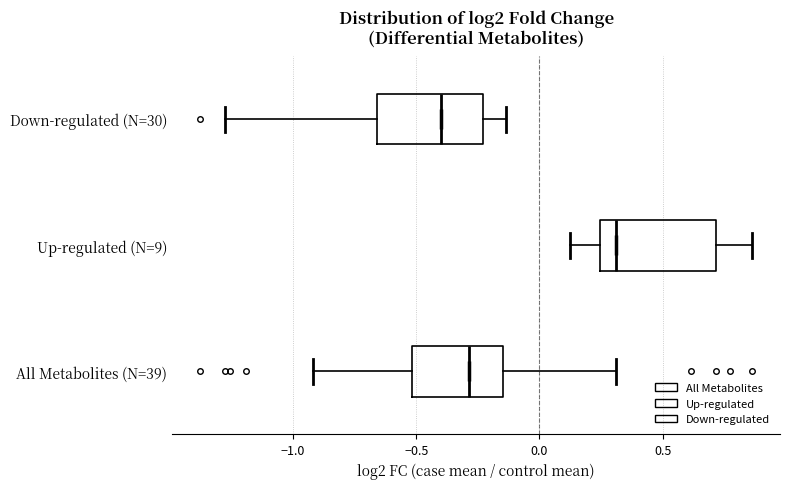

Reading bottom to top, read every box against the x-axis: the position of its median line, the range the box covers, and the ends of its whiskers. The values are not printed on the chart, so give them approximately, as read against the axis.

All Metabolites (N=39): median -0.30, box -0.50 to -0.15, whiskers -0.90 to 0.30
Up-regulated (N=9): median 0.30, box 0.25 to 0.70, whiskers 0.15 to 0.85
Down-regulated (N=30): median -0.40, box -0.65 to -0.25, whiskers -1.30 to -0.15